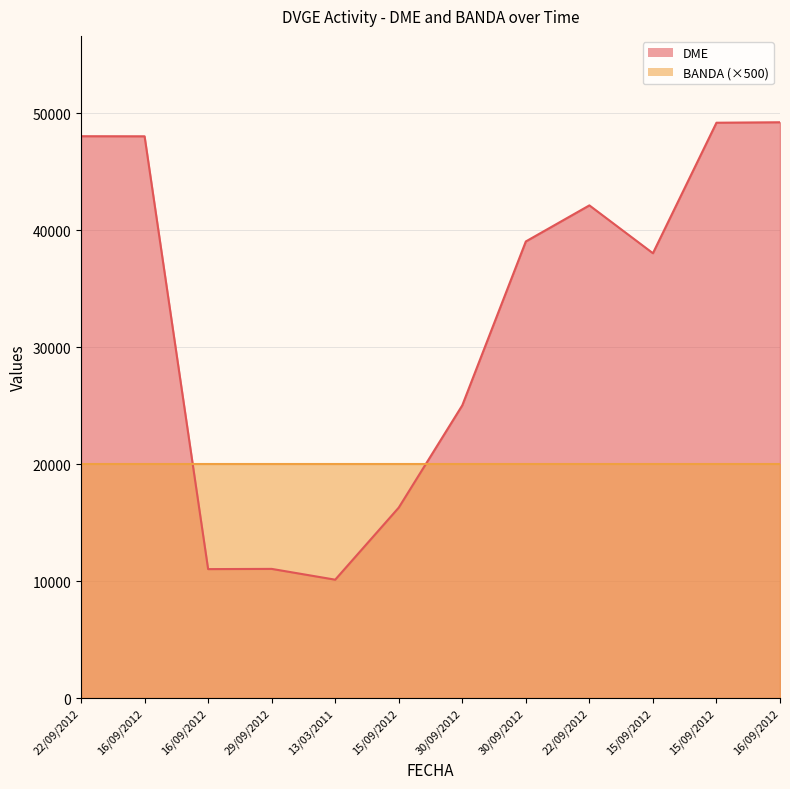

How many points are higher than both their immediate neighbors (excluding endpoints)?

2